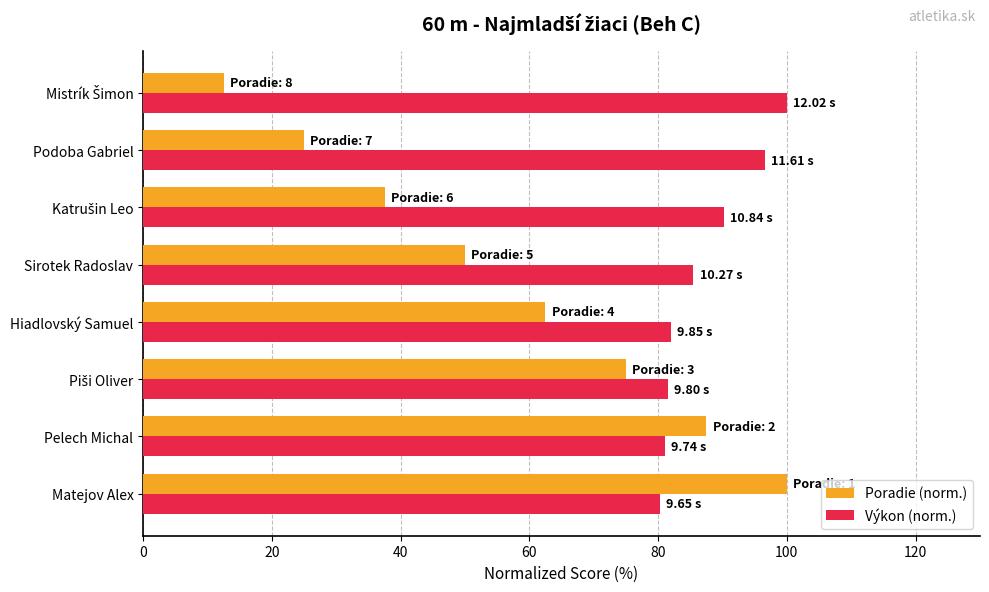

Rank the series by their average value, from lowest to highest.

Poradie (norm.), Výkon (norm.)